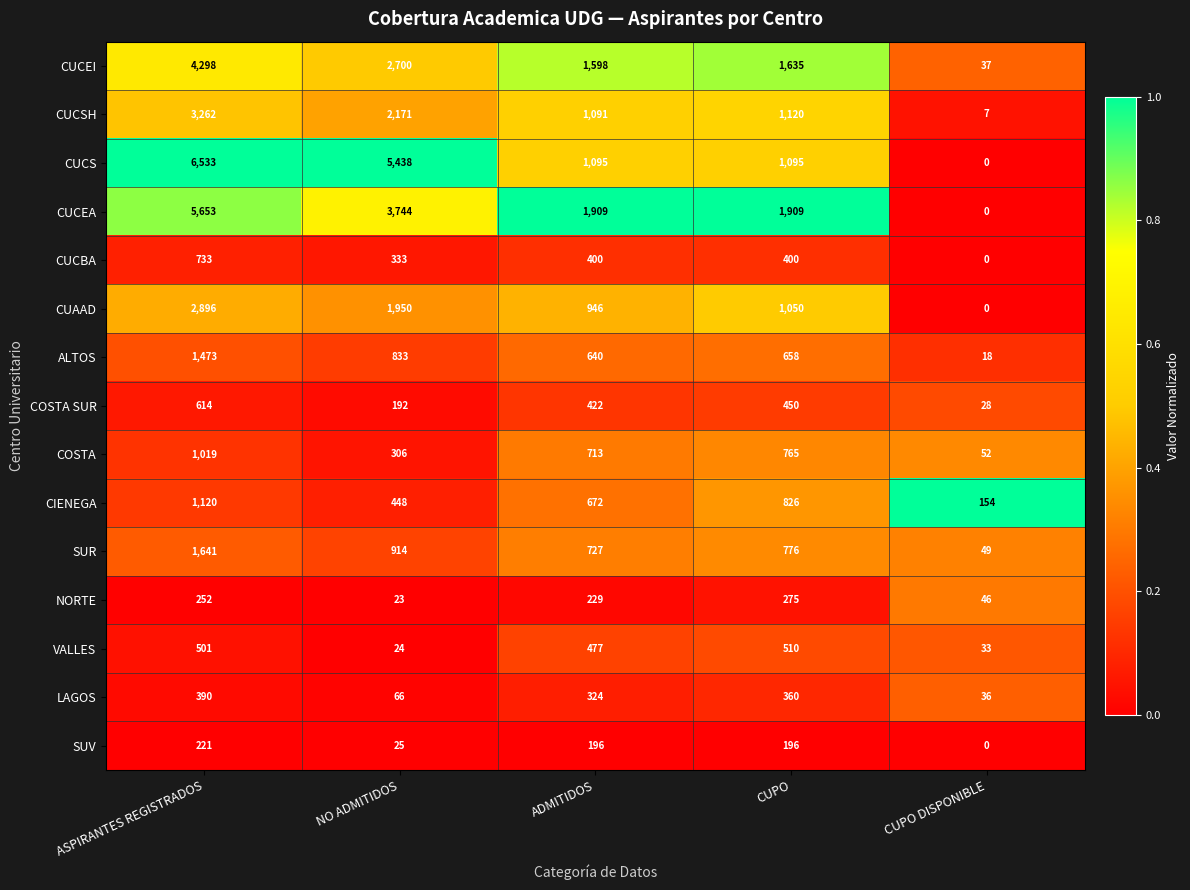

Is the value of LAGOS at CUPO greater than the value of COSTA at CUPO DISPONIBLE?

Yes